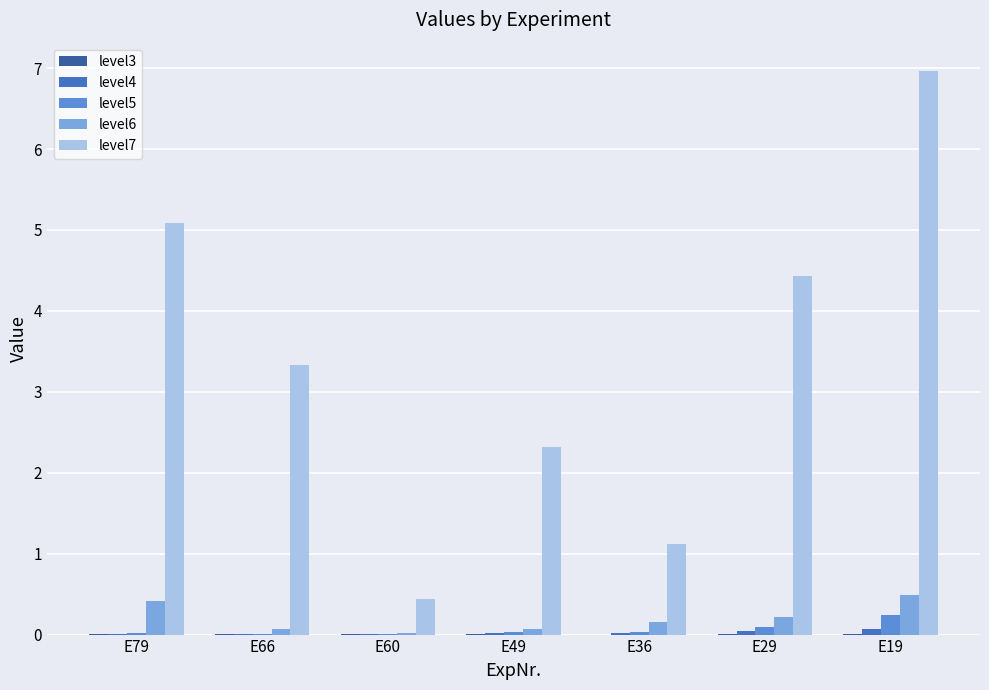

At which category is the sum across all series the highest?

E19